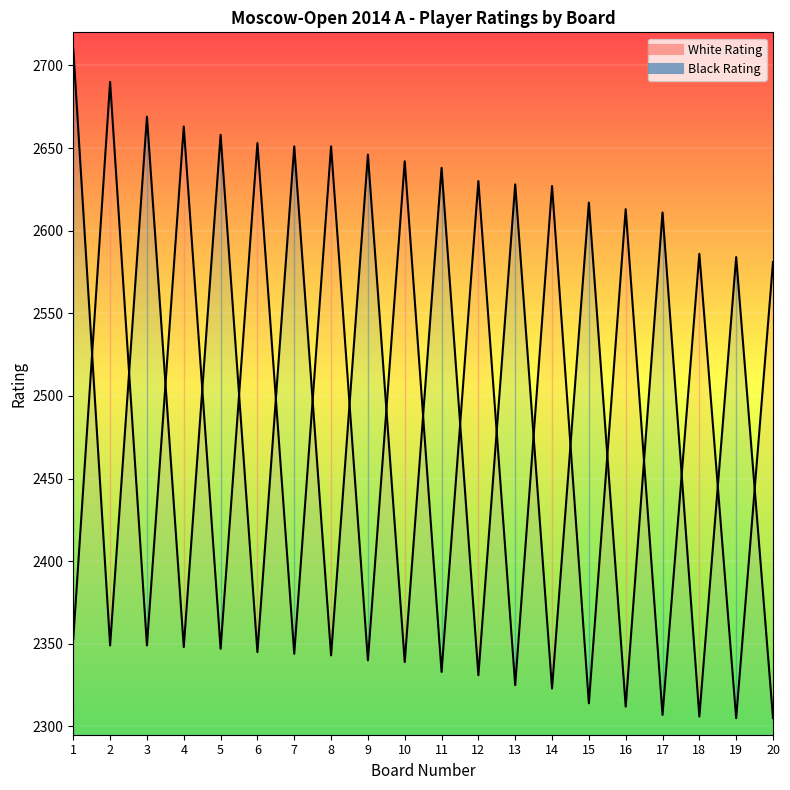

Which series has the largest range (max minus min)?

Black Rating